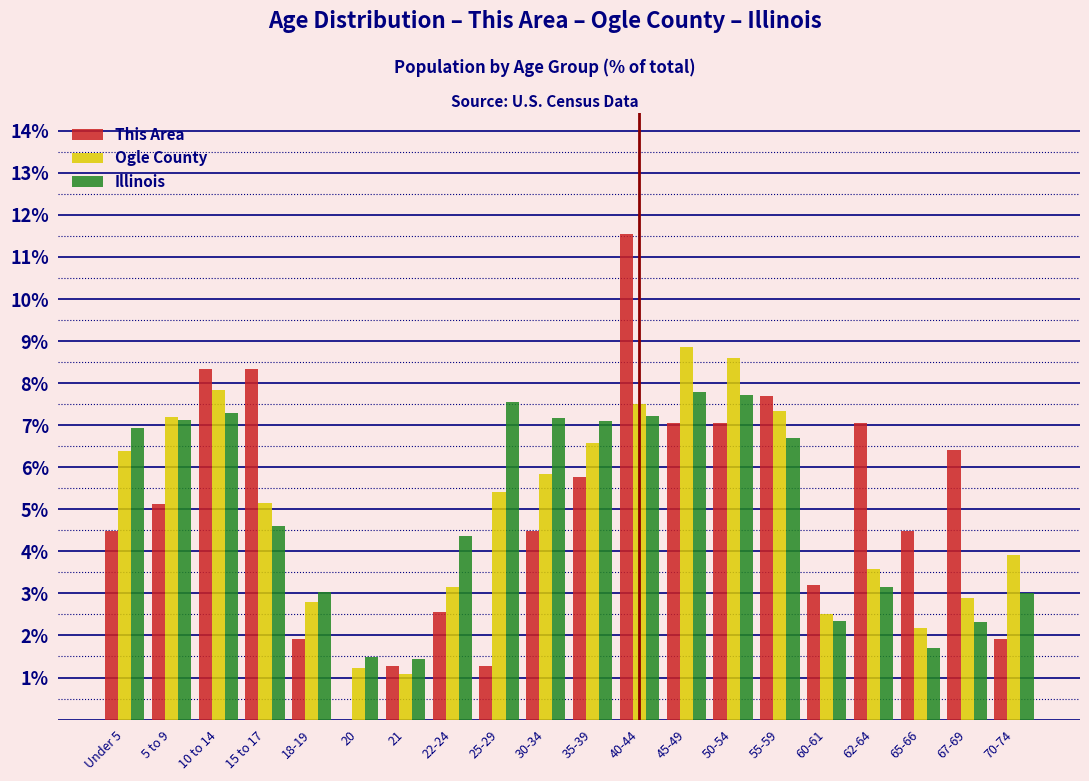

At which category does the chart reach its peak across all series?

40-44